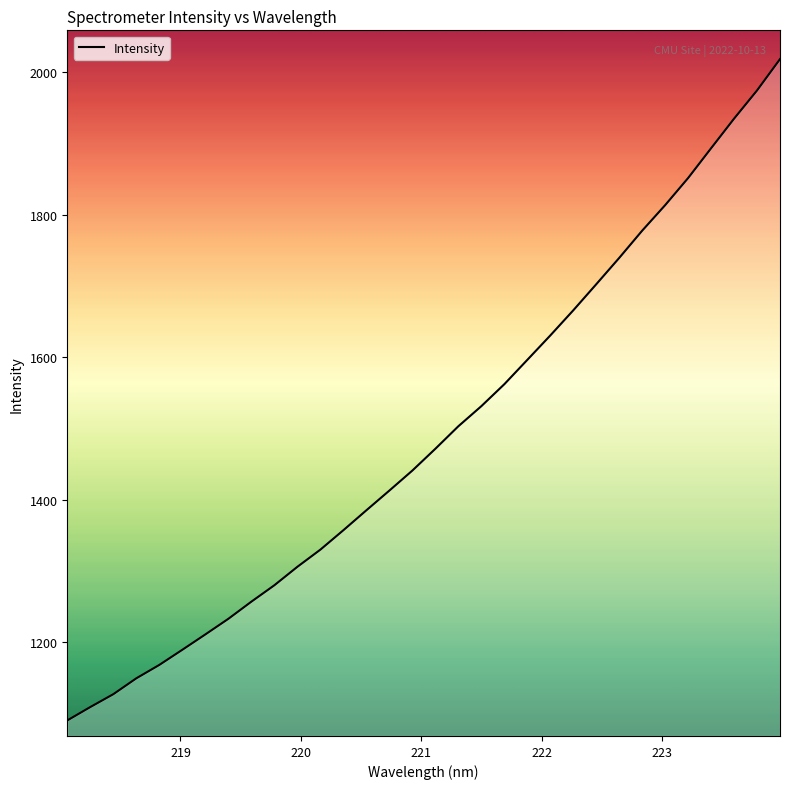

What is the smallest value displayed?

1090.6